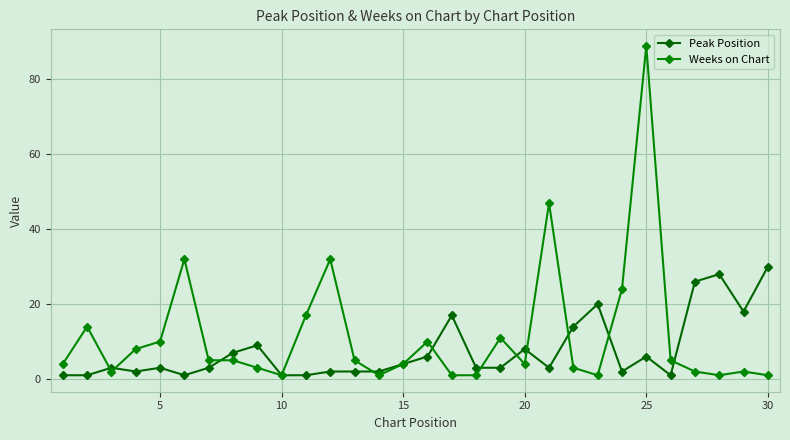

What is the difference between the maximum and minimum values in the Weeks on Chart series?

88